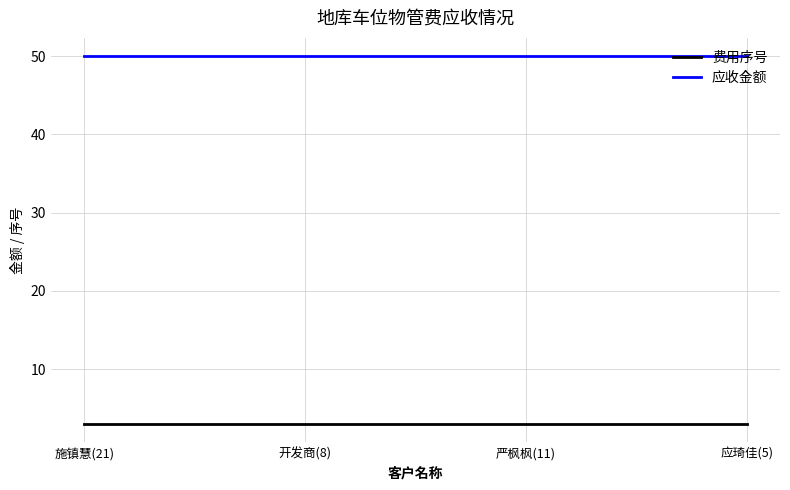

What is the sum of the 费用序号 values at 严枫枫(11) and 开发商(8)?

6